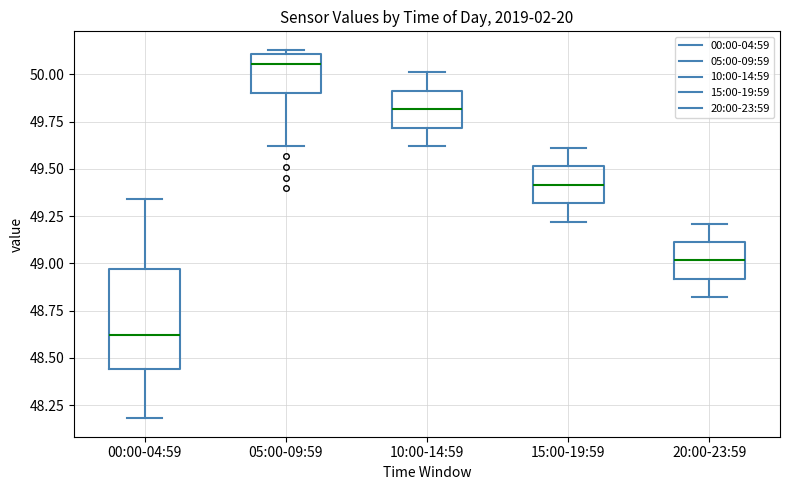

Reading left to right, transcribe this box plot: for each box, give where its median line is, the range the box spans, and where its two whiskers end, as read against the y-axis. The values are not printed on the chart, so give them approximately, as read against the axis.

00:00-04:59: median 48.60, box 48.45 to 48.95, whiskers 48.20 to 49.35
05:00-09:59: median 50.05, box 49.90 to 50.10, whiskers 49.60 to 50.15
10:00-14:59: median 49.80, box 49.70 to 49.90, whiskers 49.60 to 50.00
15:00-19:59: median 49.40, box 49.30 to 49.50, whiskers 49.20 to 49.60
20:00-23:59: median 49.00, box 48.90 to 49.10, whiskers 48.80 to 49.20